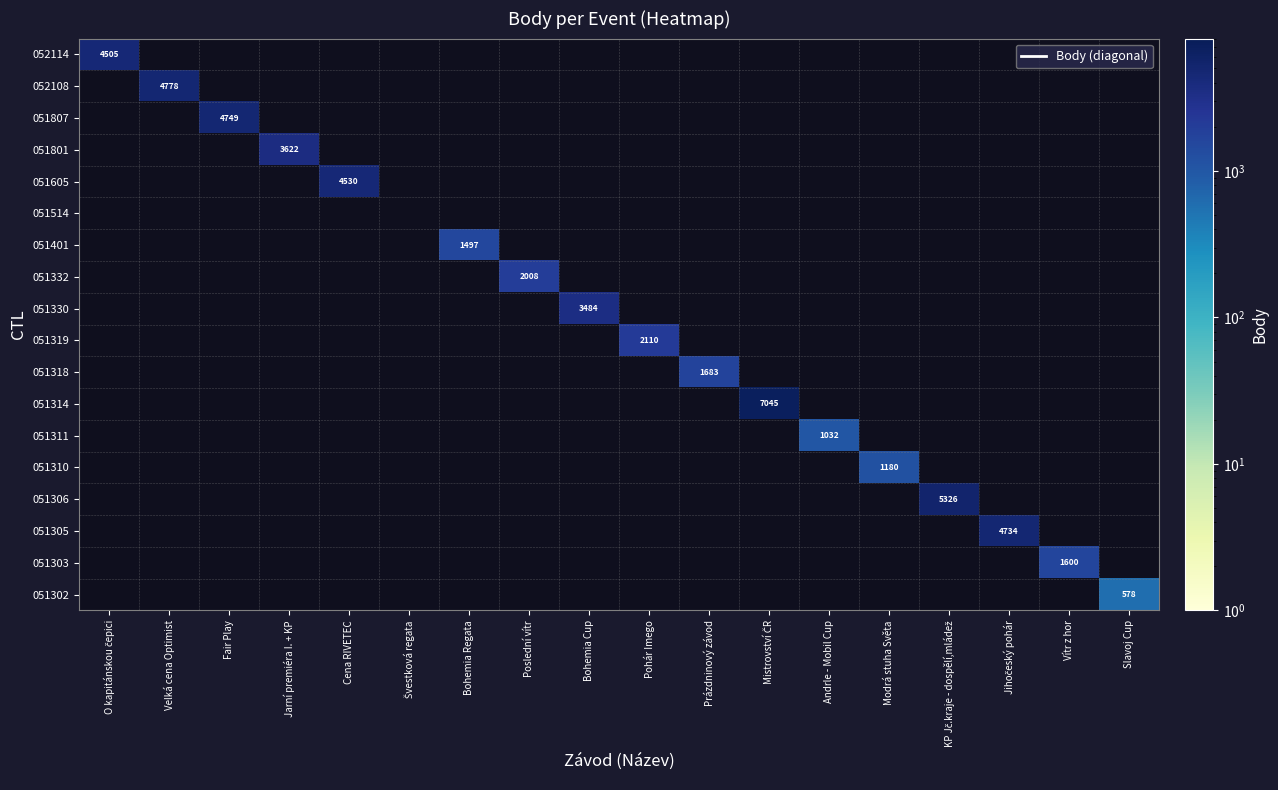

The 051332 series shows 0 at Švestková regata. True or false?

True